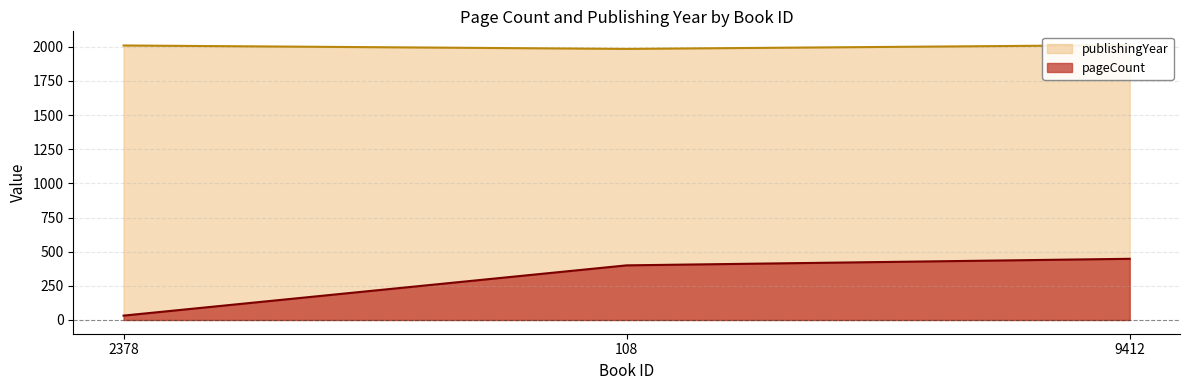

Between 2378 and 9412, which series saw the biggest shift?

pageCount